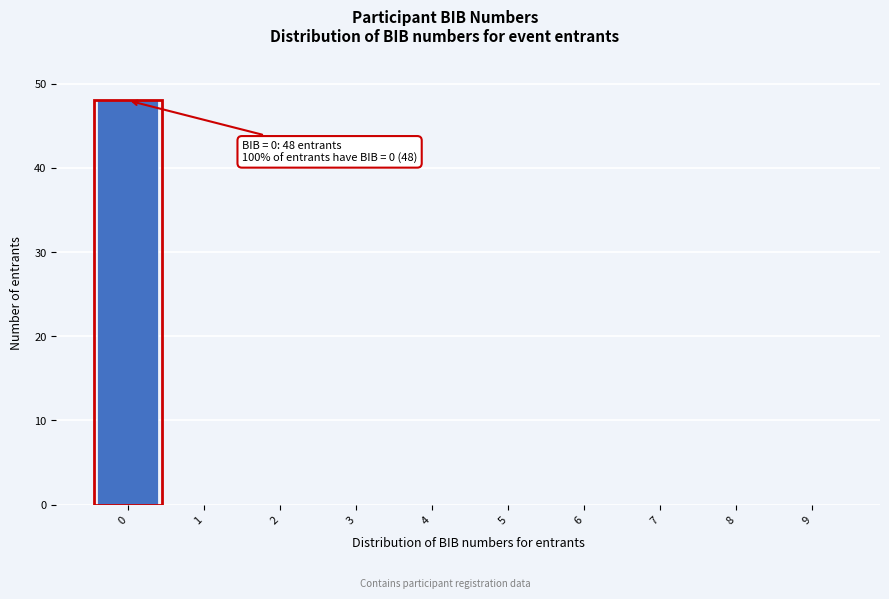

Over which range of the x-axis is the bar tallest?

-0.5 to 0.5